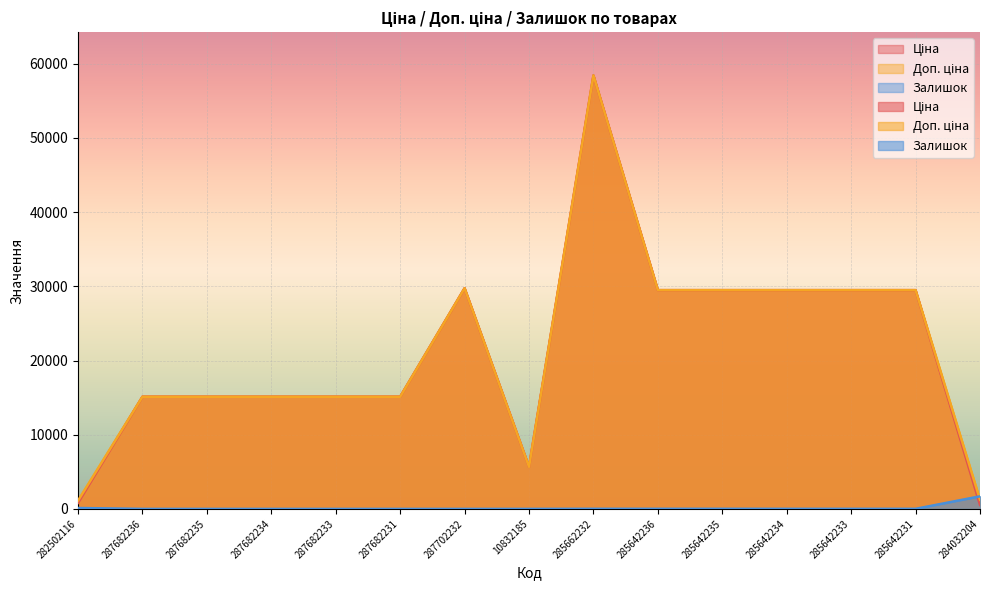

At 284032204, list the series in order from largest to smallest.

Залишок, Доп. ціна, Ціна